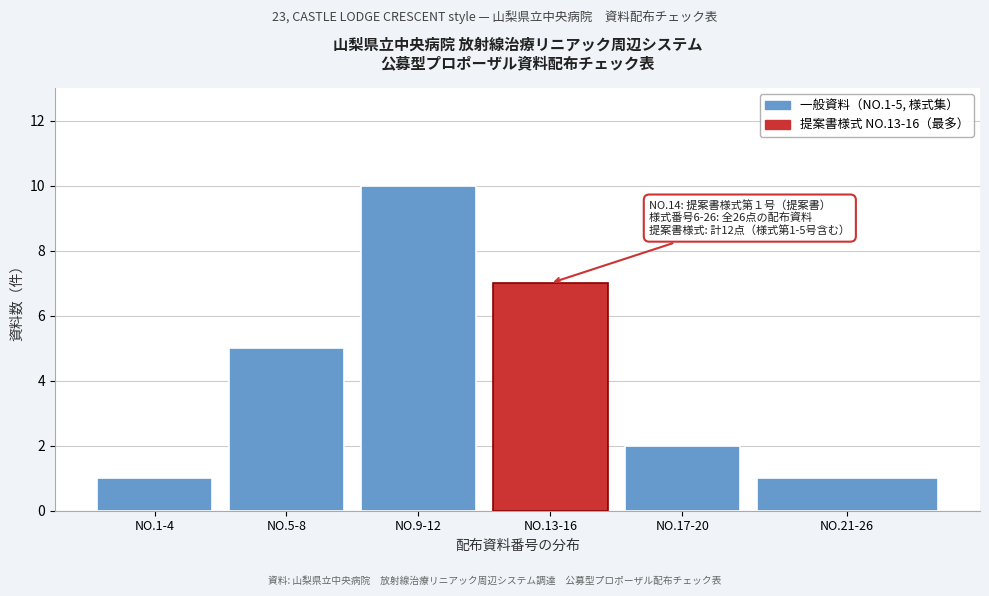

Reading left to right, transcribe all the data shown in this chart.

1	5	10	7	2	1